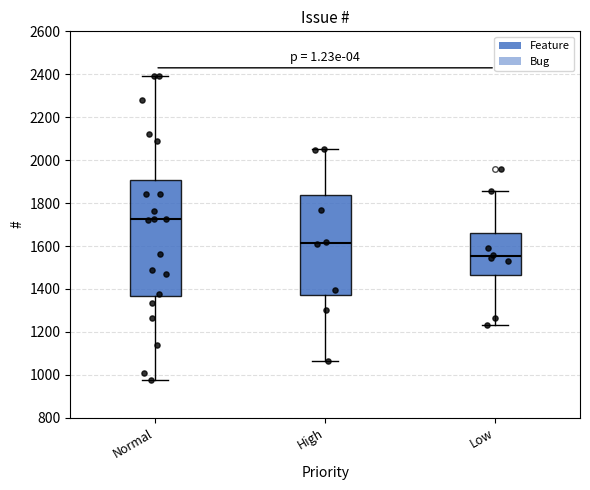

Comparing the boxes themselves (not the whiskers), which one is the tallest?

Normal